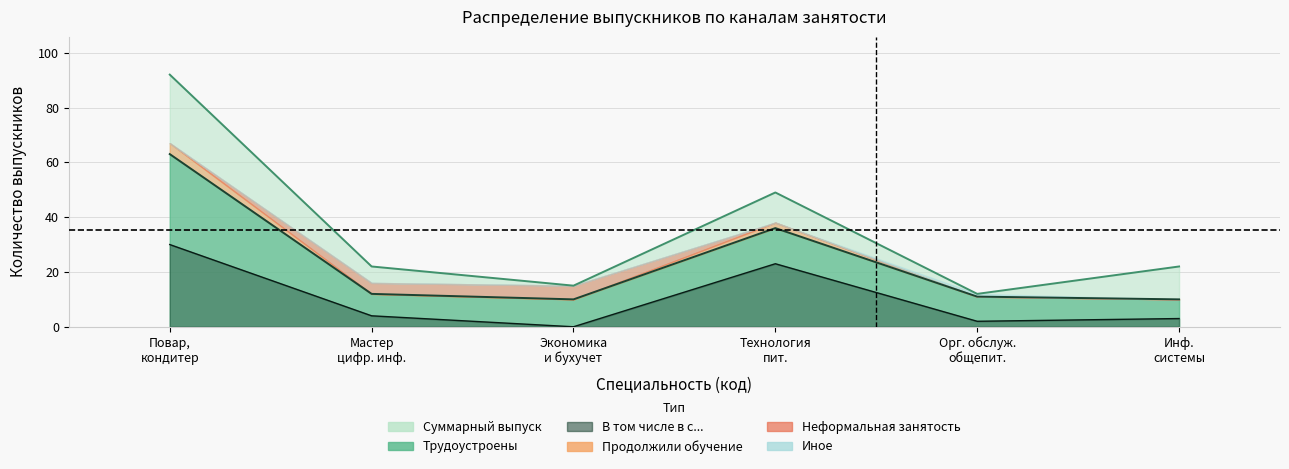

True or false: Продолжили обучение and В том числе в с... intersect in this chart.

False